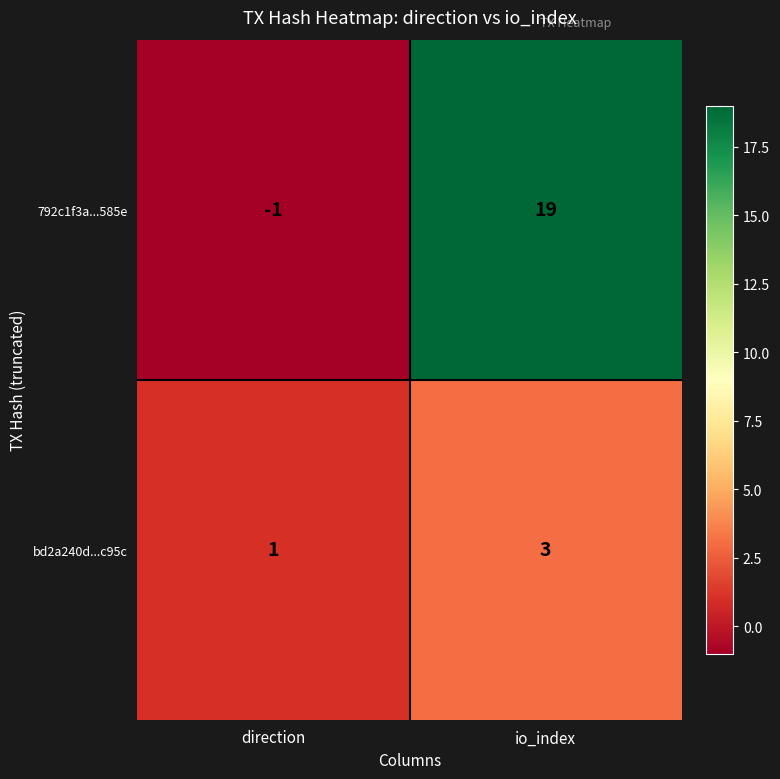

Rank the series by their average value, from lowest to highest.

bd2a240d...c95c, 792c1f3a...585e